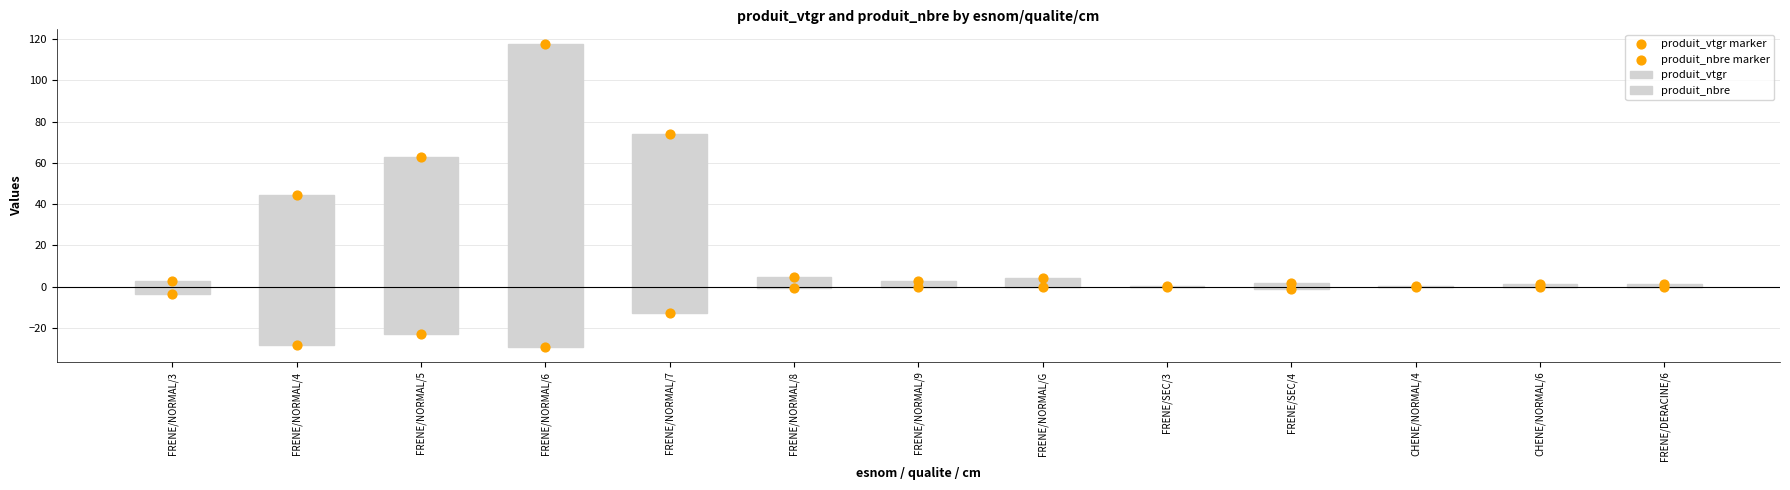

At how many categories does at least one series exceed 12?

4